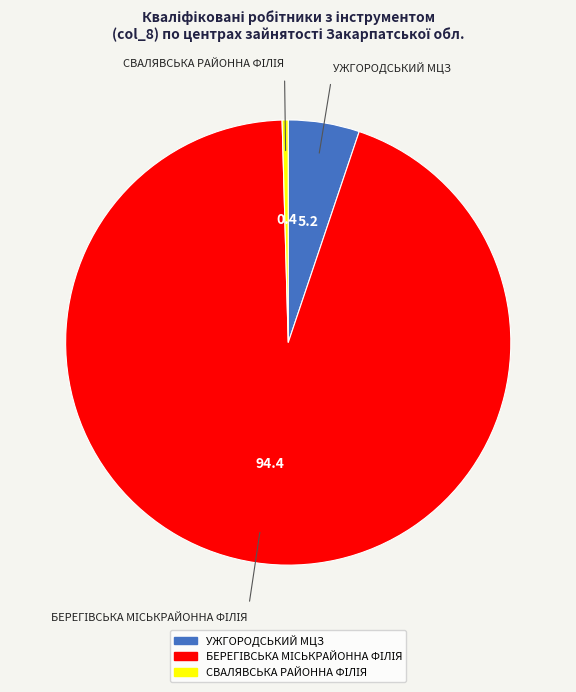

True or false: УЖГОРОДСЬКИЙ МЦЗ accounts for 1% of the total.

False